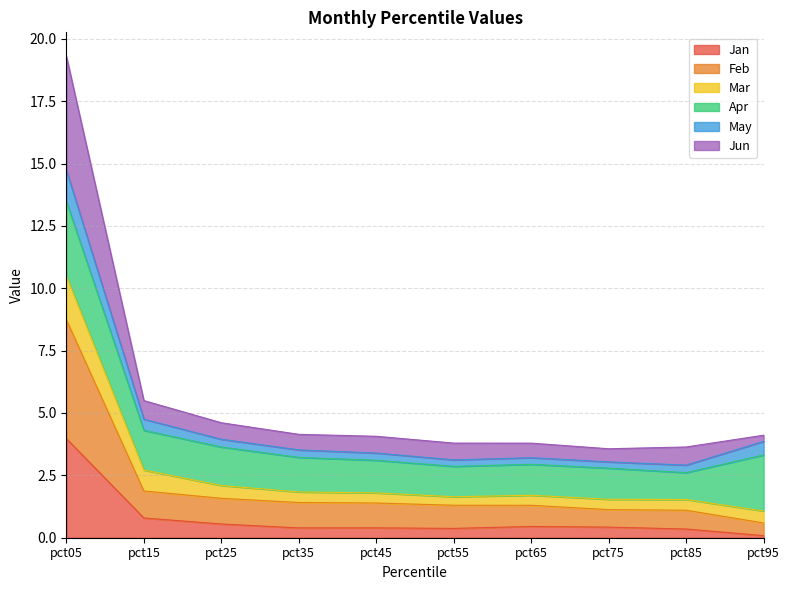

At which category is the sum across all series the highest?

pct05